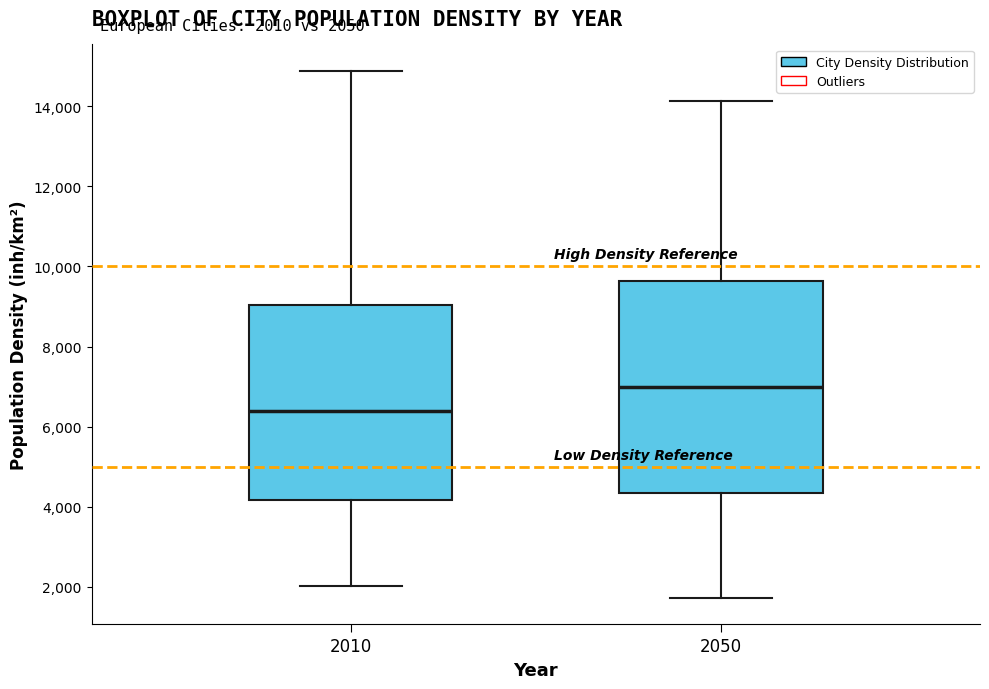

Which box has the lowest median line?

2010